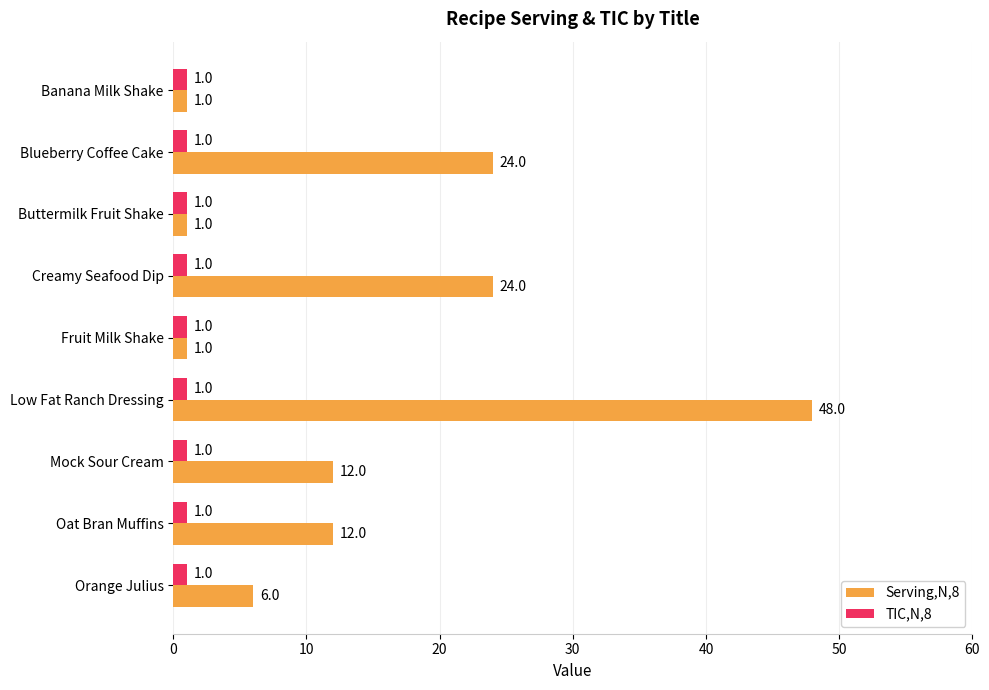

What is the spread (max minus min) of values at Low Fat Ranch Dressing?

47